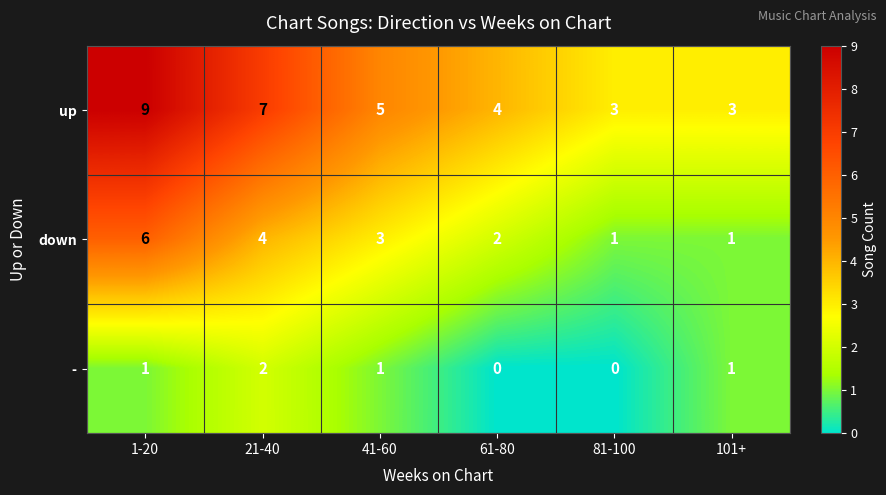

Reading left to right, what are all the values shown in this chart?

up: 9	7	5	4	3	3
down: 6	4	3	2	1	1
-: 1	2	1	0	0	1